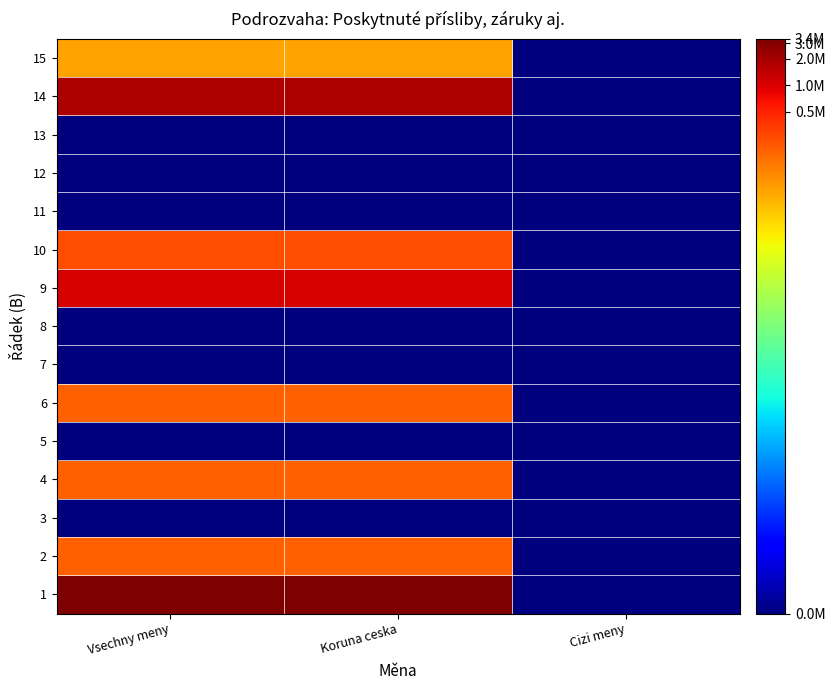

What is the spread (max minus min) of values at Koruna ceska?

15.0